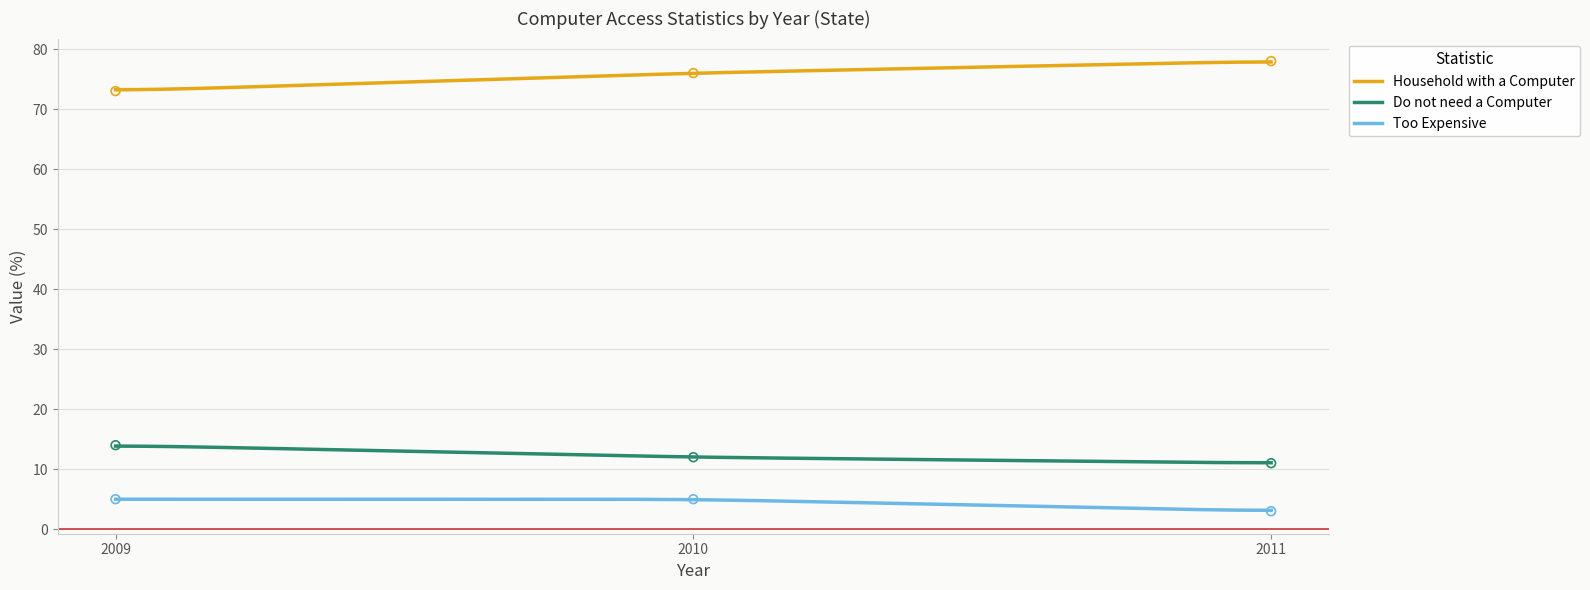

Which series has the largest Y range (max minus min)?

Household with a Computer